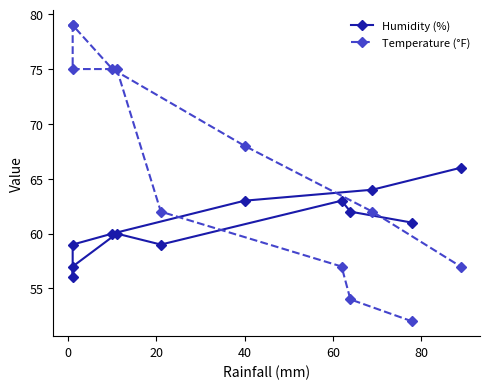

What is the highest value of the Humidity (%) series?

66